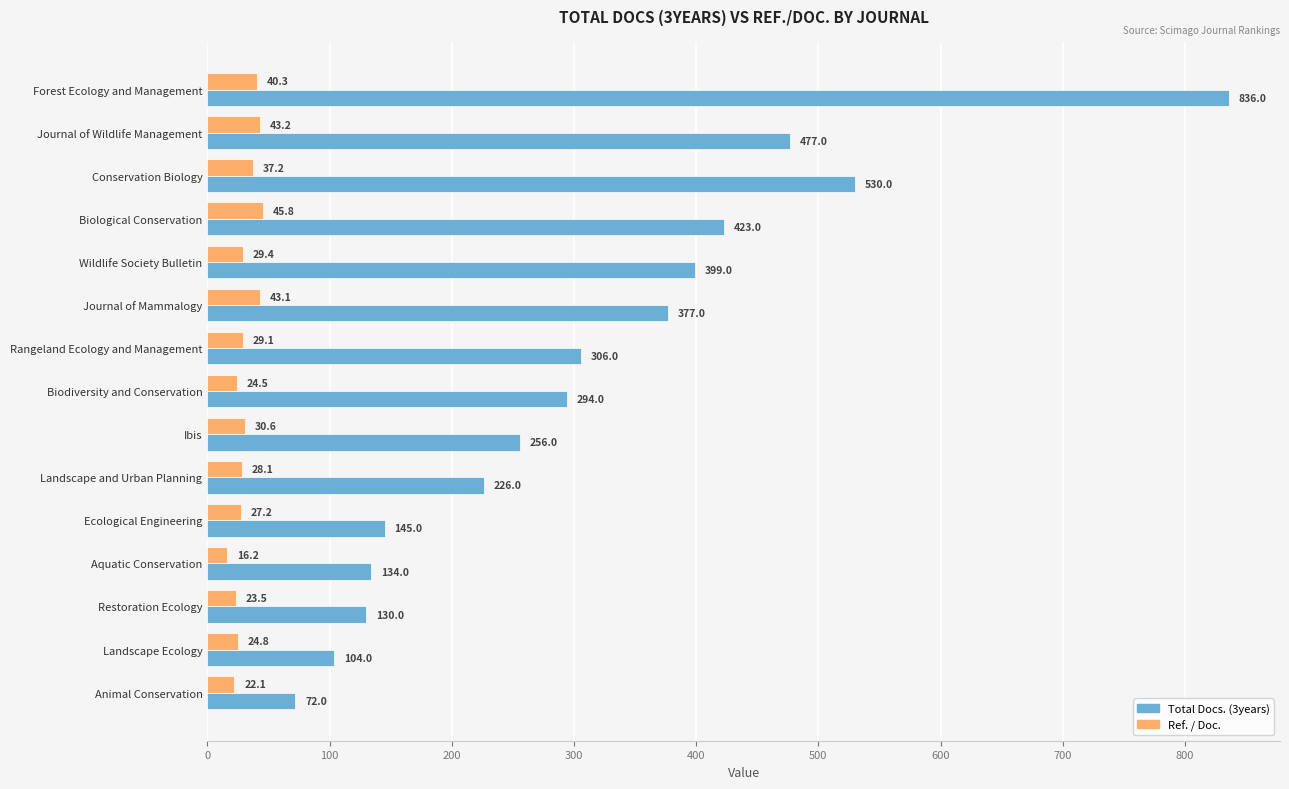

How many data points in Ref. / Doc. are above 29?

8